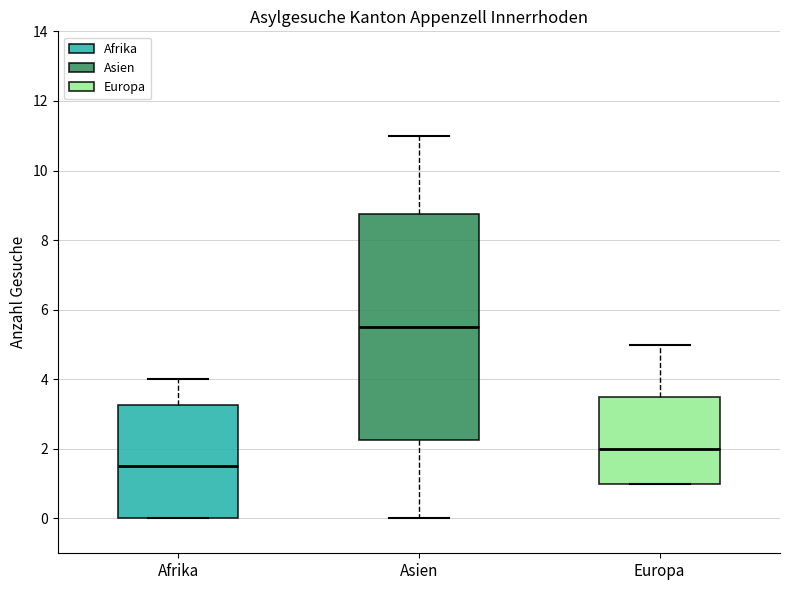

Reading left to right, read every box against the y-axis: the position of its median line, the range the box covers, and the ends of its whiskers. The values are not printed on the chart, so give them approximately, as read against the axis.

Afrika: median 1.6, box 0.0 to 3.2, whiskers 0.0 to 4.0
Asien: median 5.6, box 2.2 to 8.8, whiskers 0.0 to 11.0
Europa: median 2.0, box 1.0 to 3.6, whiskers 1.0 to 5.0